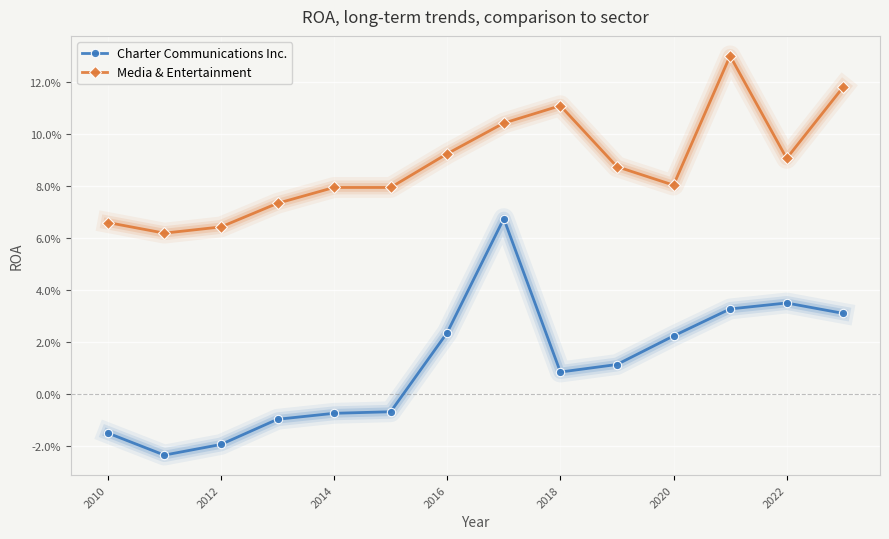

What are all the series names shown in the legend?

Charter Communications Inc., Media & Entertainment